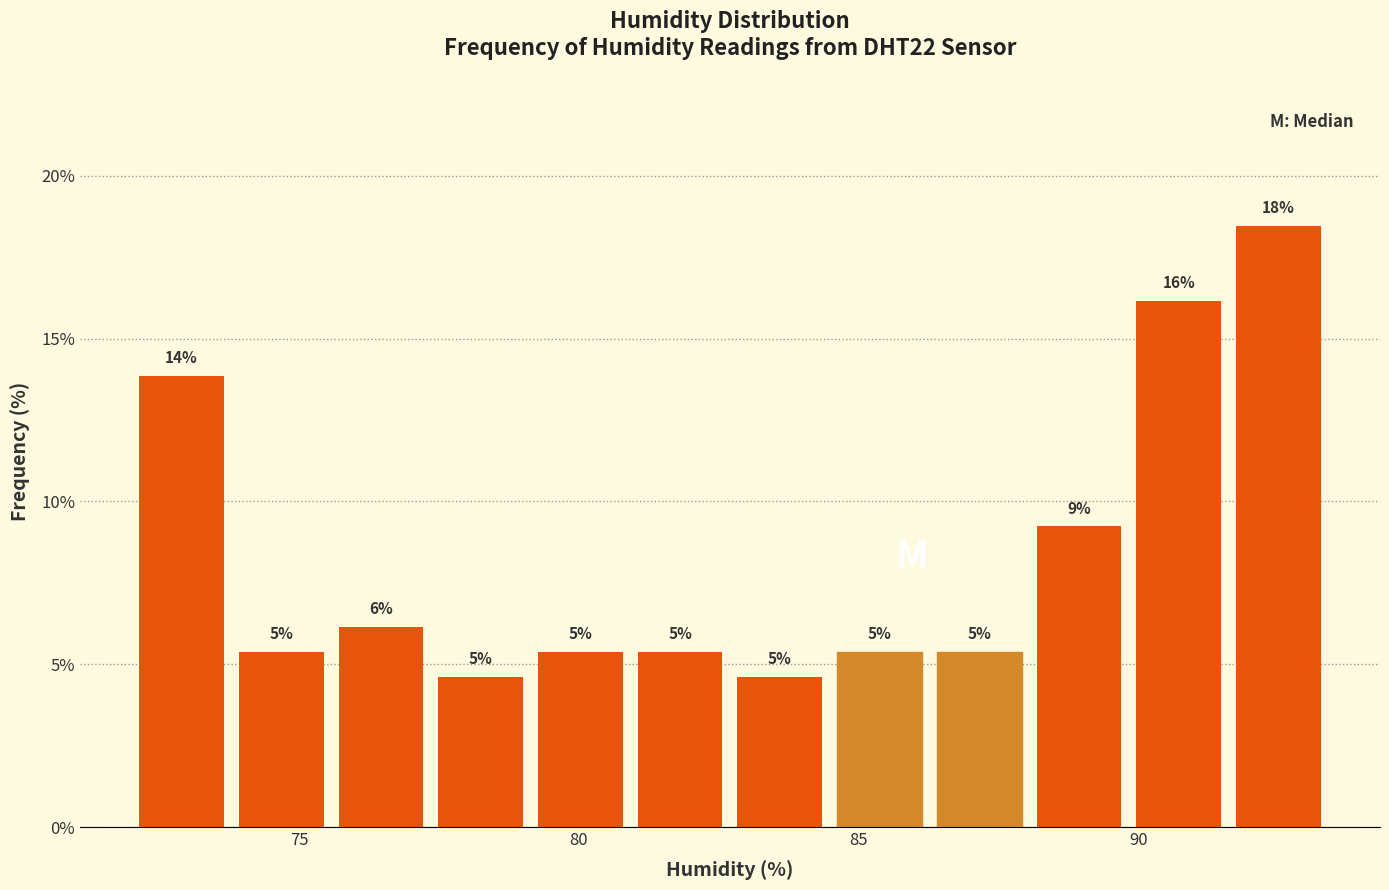

Around what value on the x-axis is the tallest bar? Give the approximate position of its centre, as read against the axis.

92.5